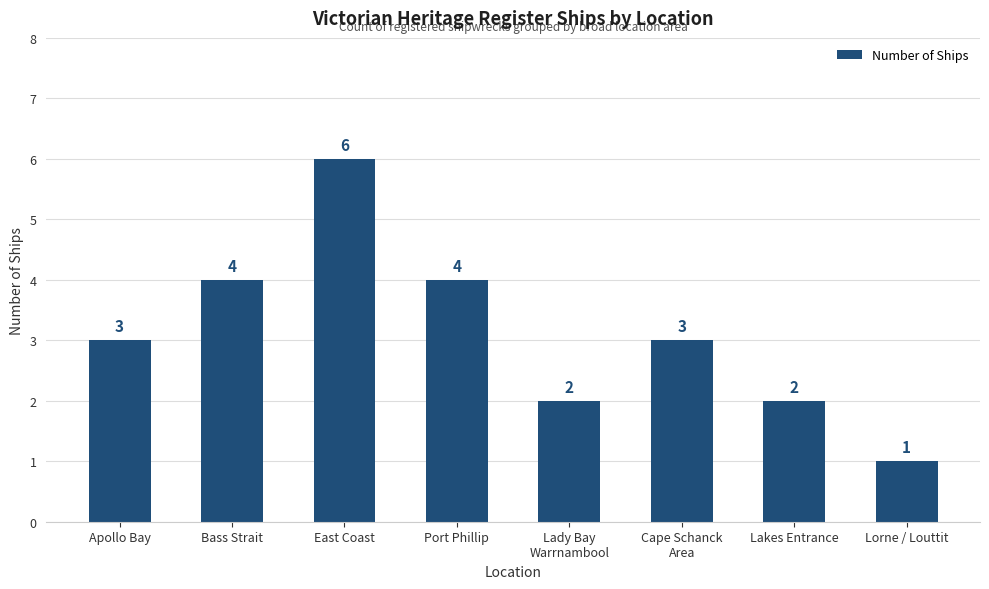

How many bars are there in total?

8